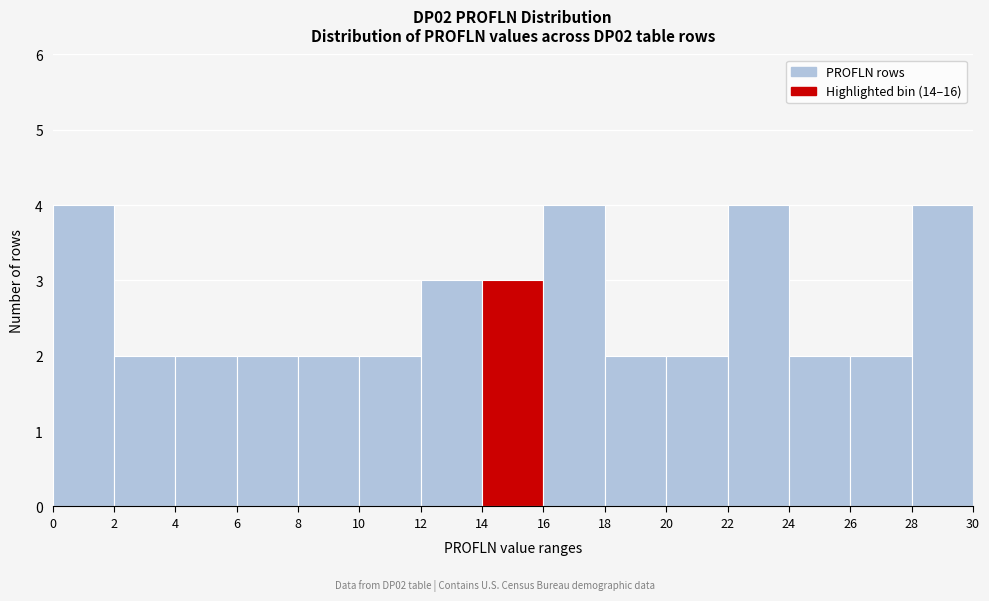

What is the height of the bar covering 0 to 2 on the x-axis? The values are not printed on the chart, so give them approximately, as read against the axis.

4